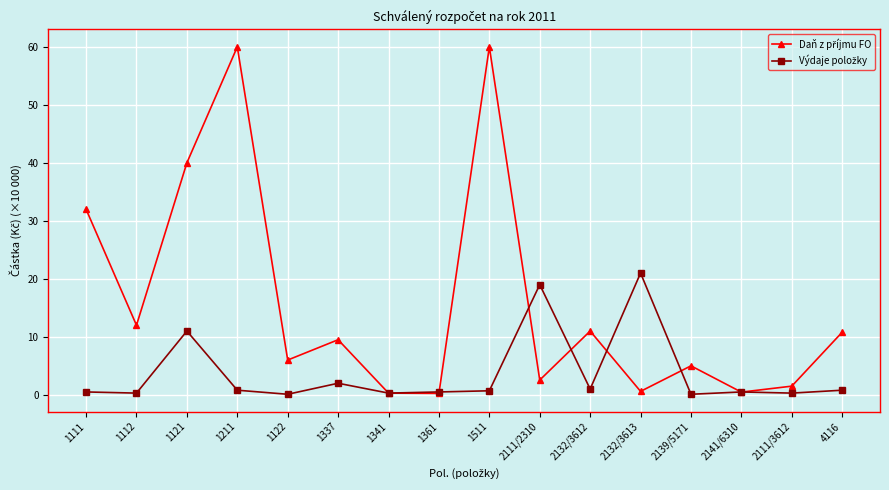

What is the label of the 13th point from the right?

1211